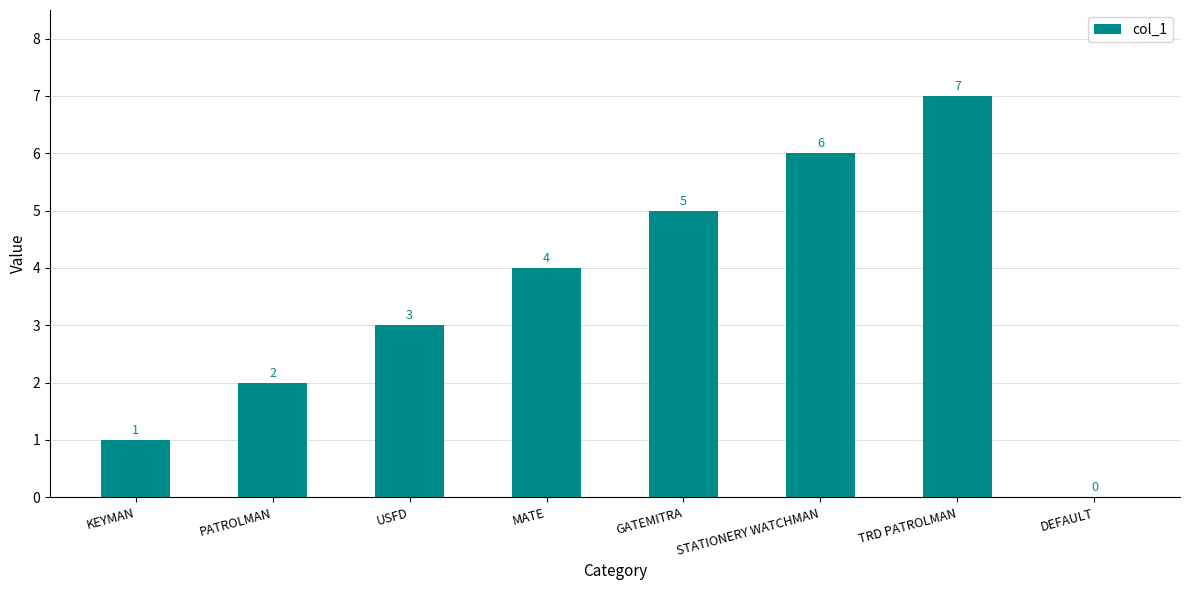

True or false: the data shows -4 at DEFAULT.

False